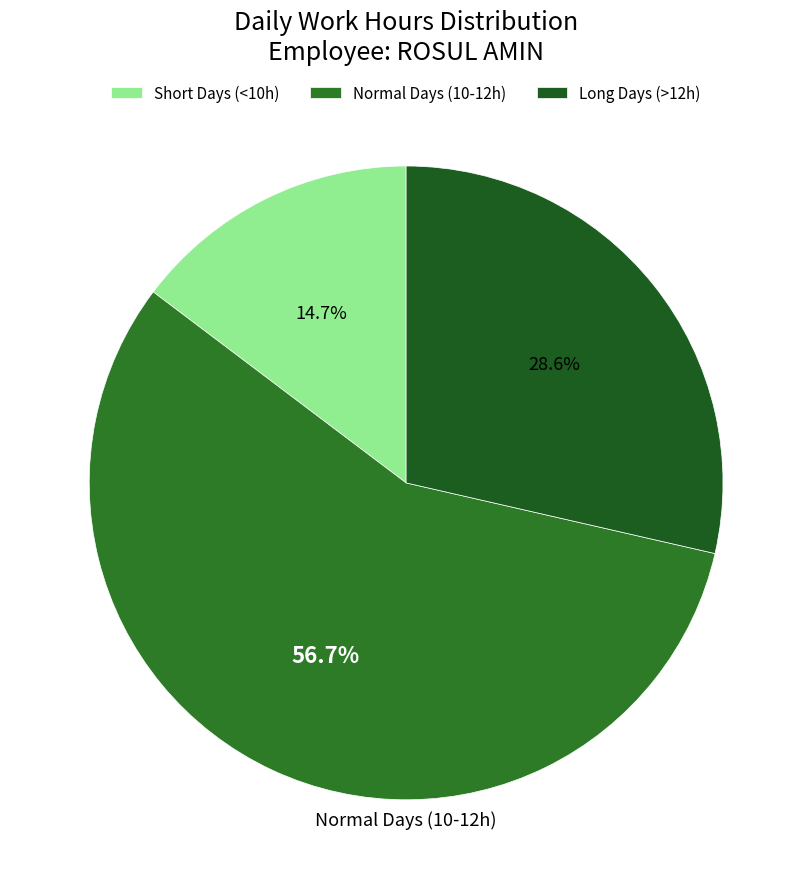

Which slice is the smallest?

Short Days (<10h)